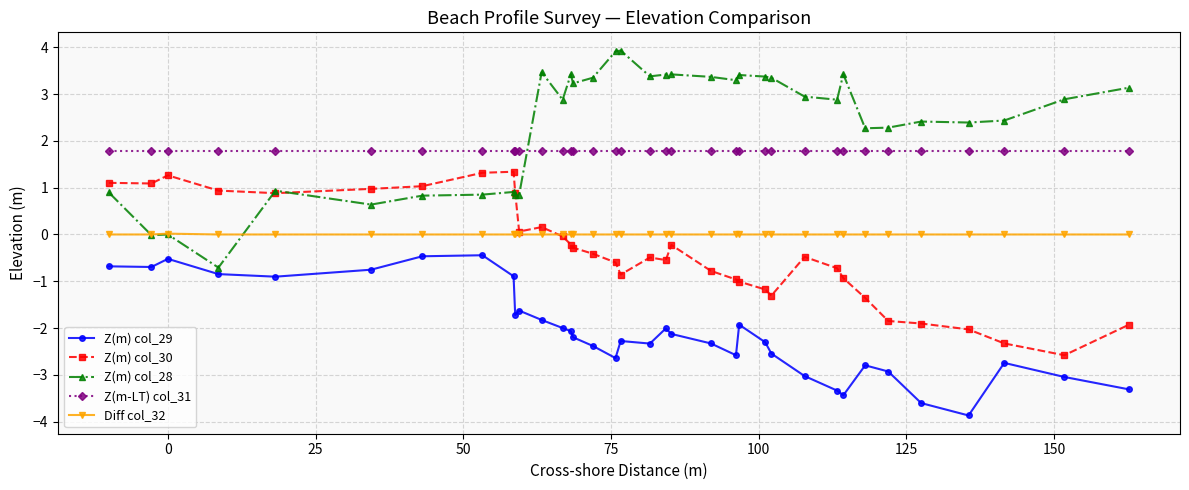

Which series has the largest total across all categories?

Z(m) col_28